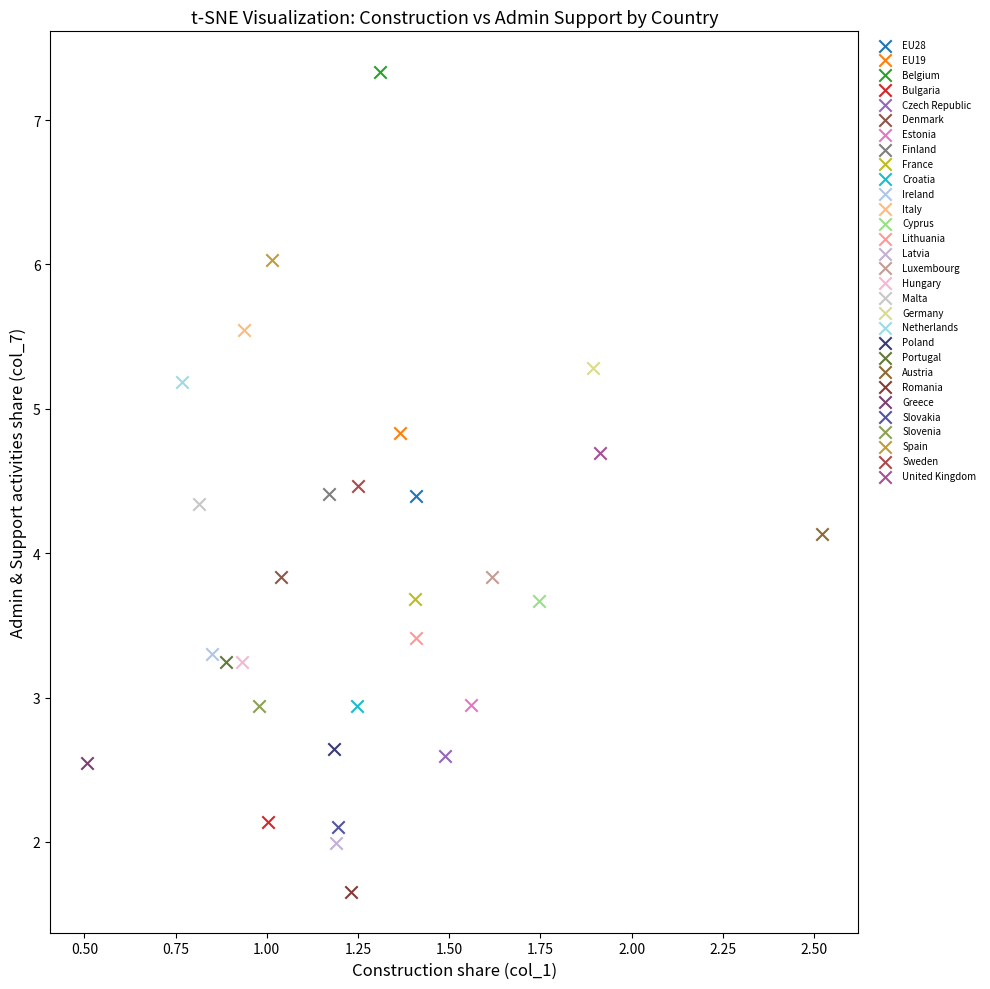

What are all the series names shown in the legend?

EU28, EU19, Belgium, Bulgaria, Czech Republic, Denmark, Estonia, Finland, France, Croatia, Ireland, Italy, Cyprus, Lithuania, Latvia, Luxembourg, Hungary, Malta, Germany, Netherlands, Poland, Portugal, Austria, Romania, Greece, Slovakia, Slovenia, Spain, Sweden, United Kingdom